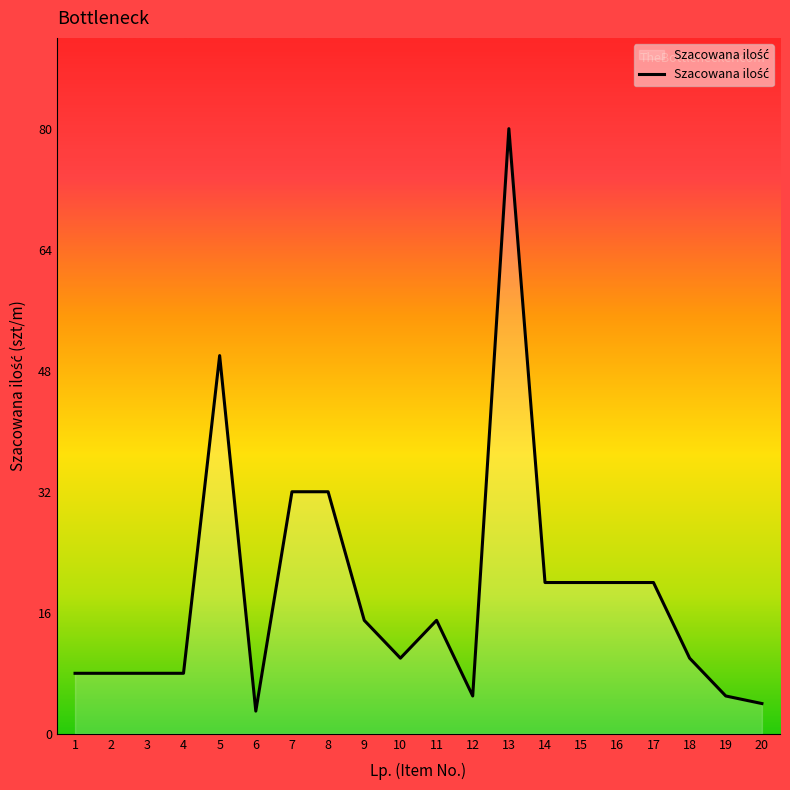

Is it true that the value at 9 is 4?

False